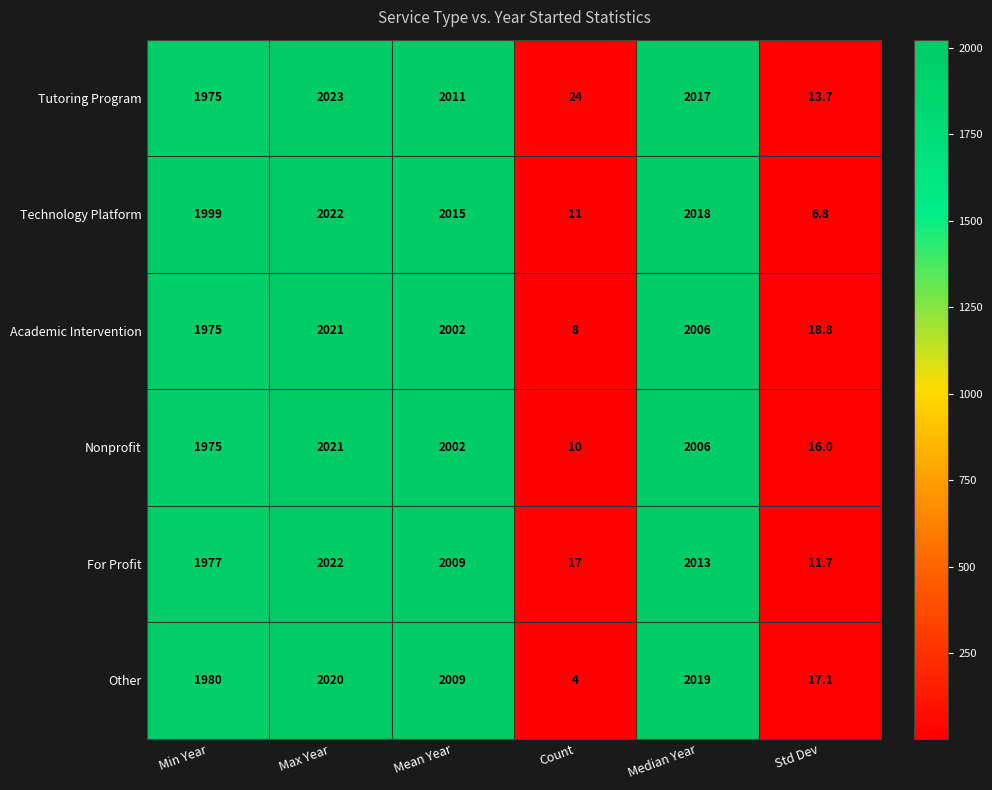

At Std Dev, list the series in order from largest to smallest.

Academic Intervention, Other, Nonprofit, Tutoring Program, For Profit, Technology Platform